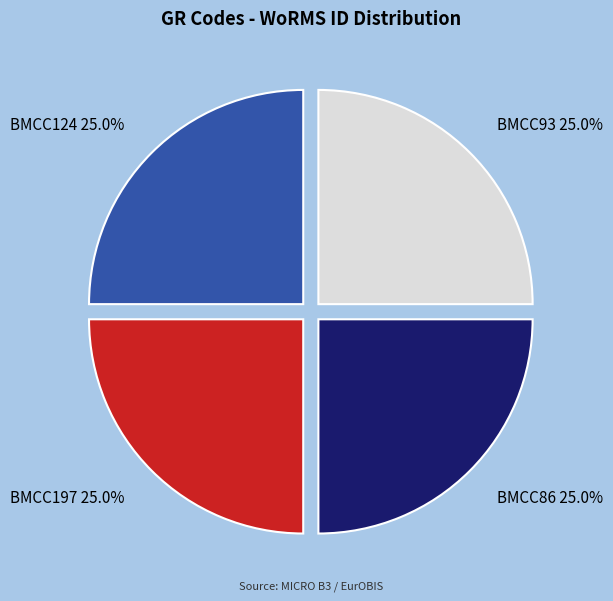

True or false: BMCC93 accounts for 33% of the total.

False